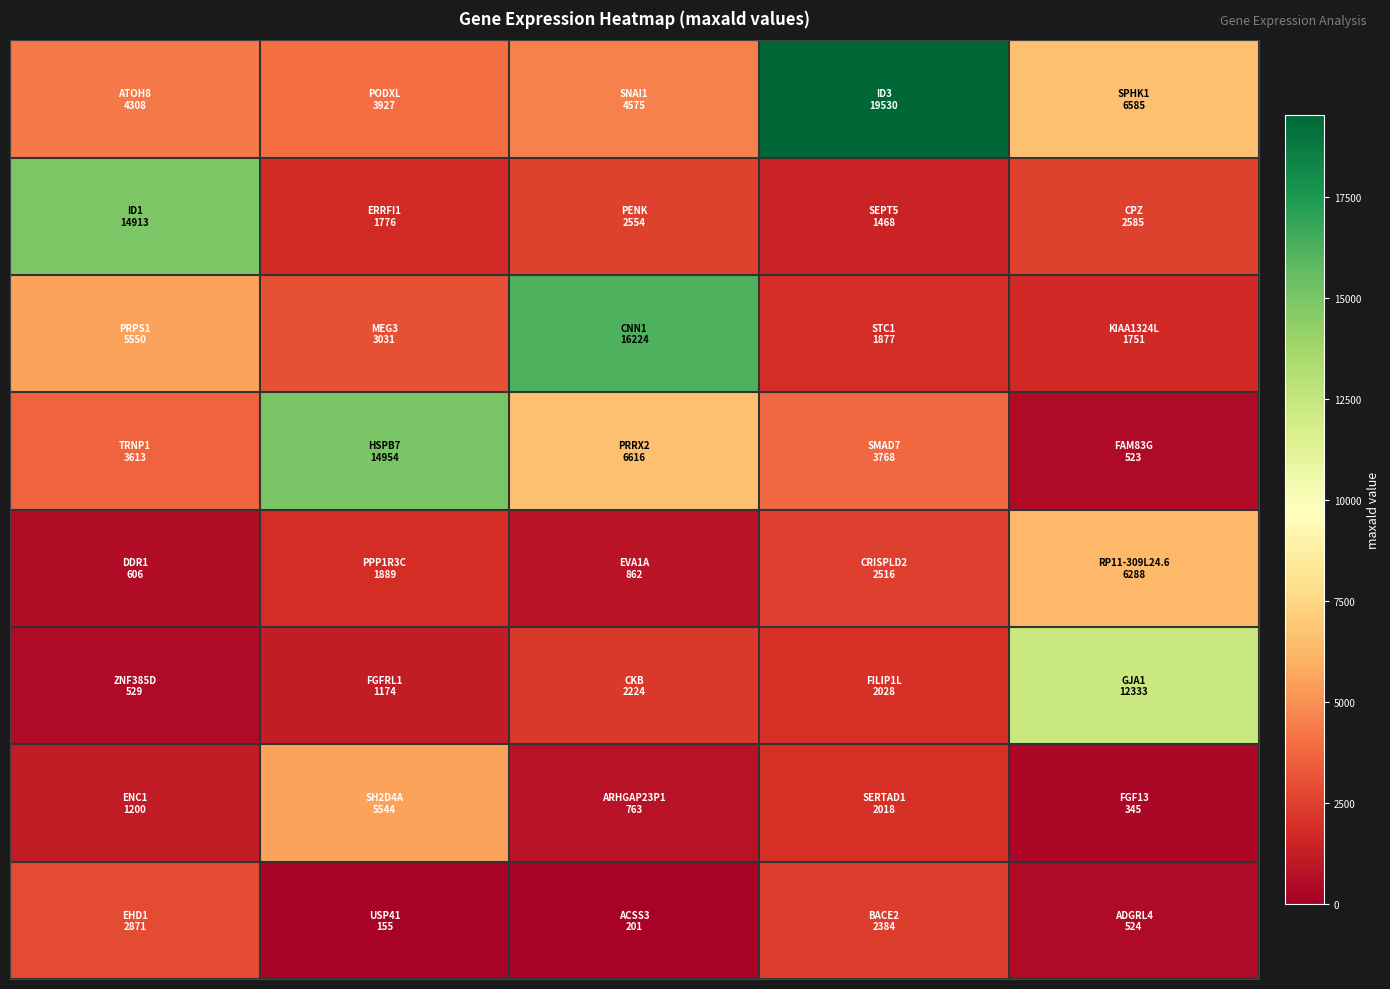

At which category does the chart reach its peak across all series?

3